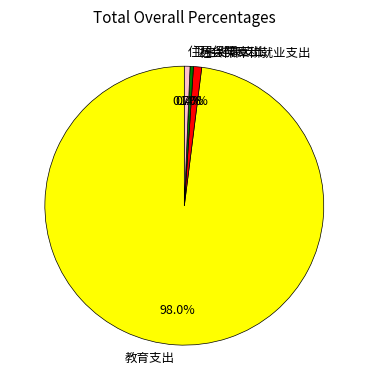

What portion of the pie excludes 住房保障支出?

99.3%